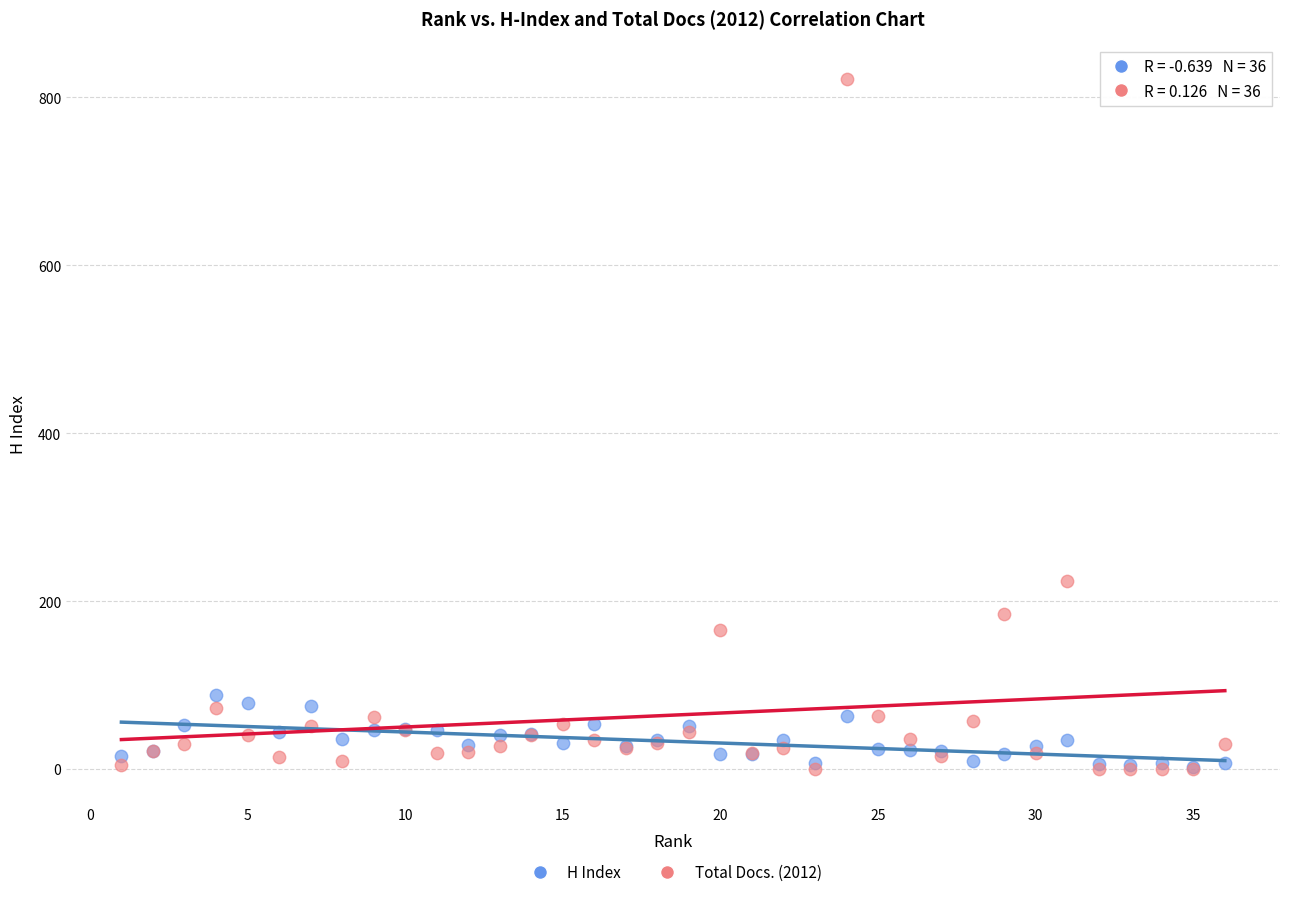

What are all the series names shown in the legend?

H Index, Total Docs. (2012)